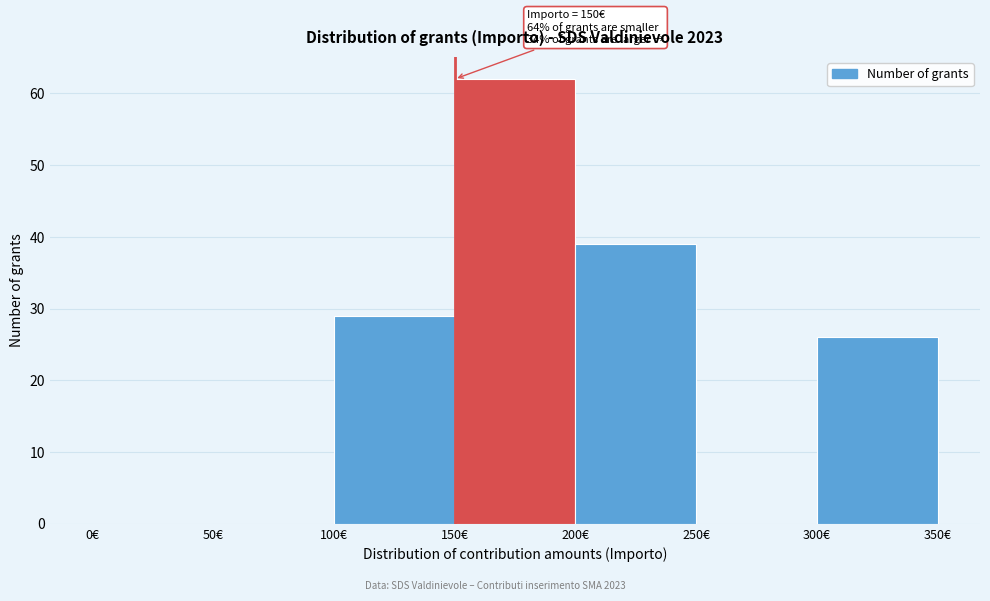

Over which range of the x-axis is the bar tallest?

150 to 200